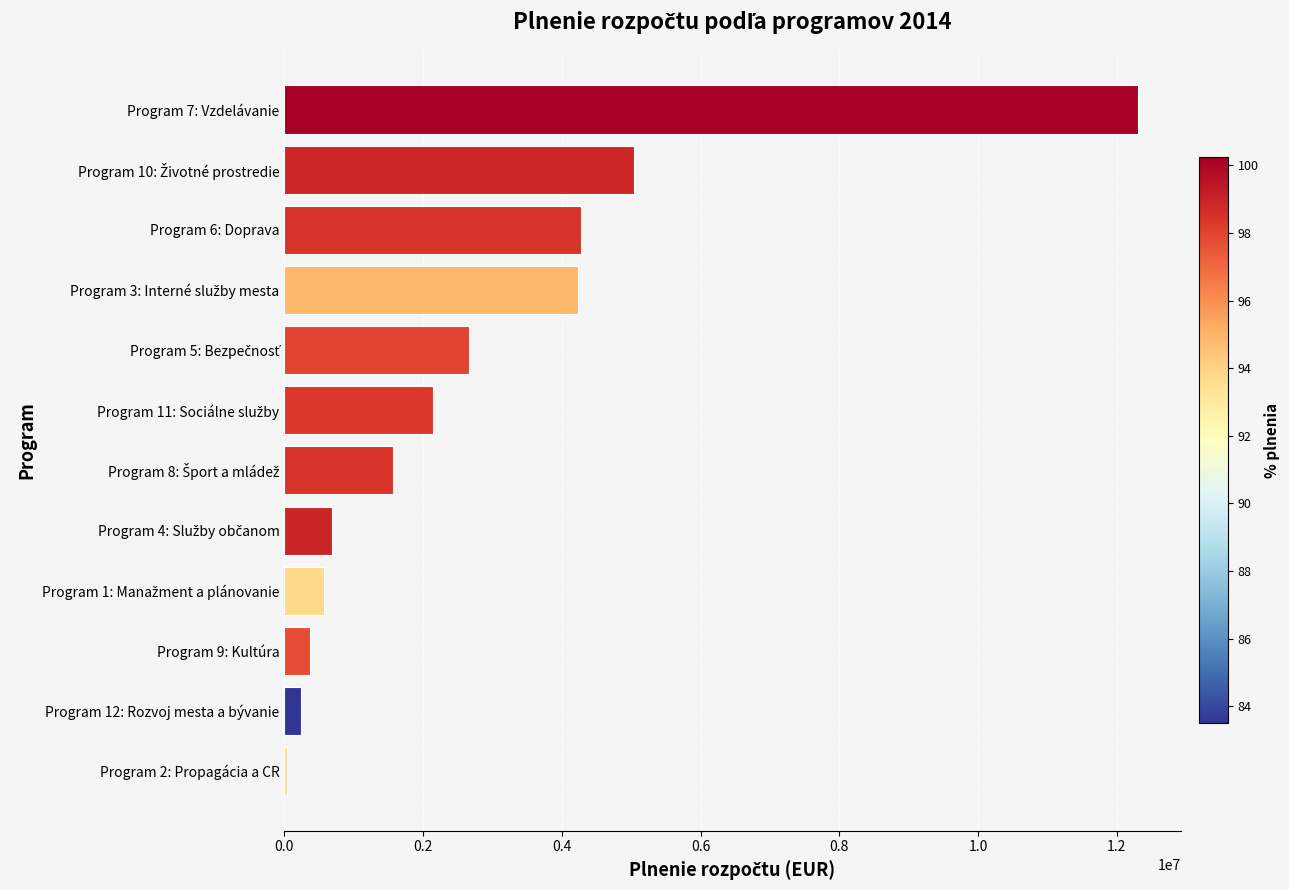

What is the greatest value displayed?

12303878